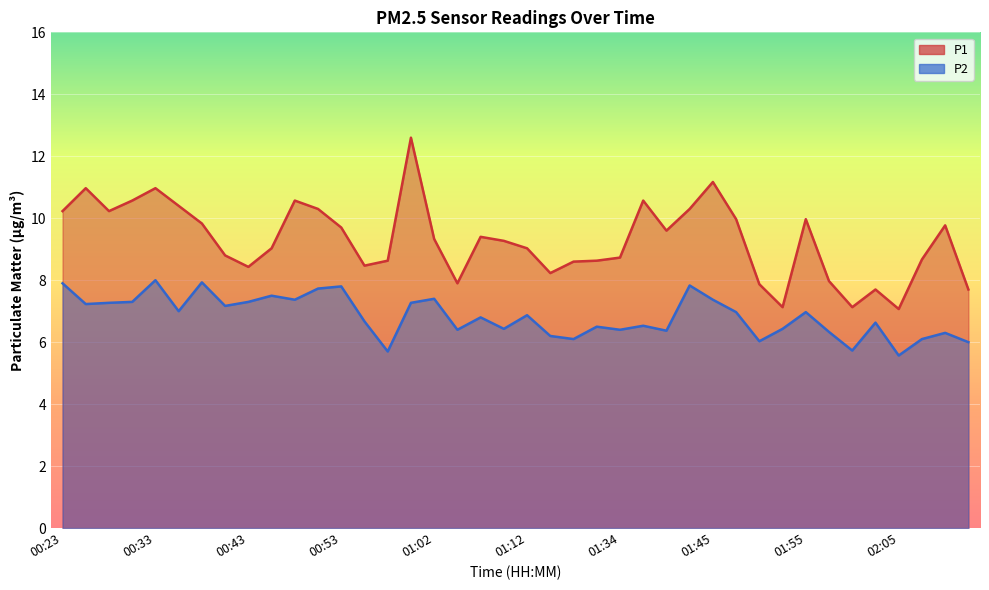

What is the minimum value for P1?

7.1